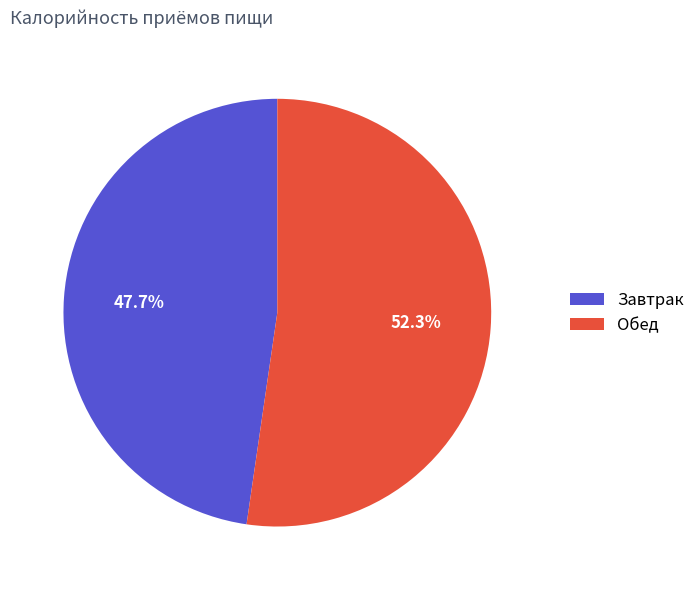

Is it true that Завтрак is 48% of the pie?

True